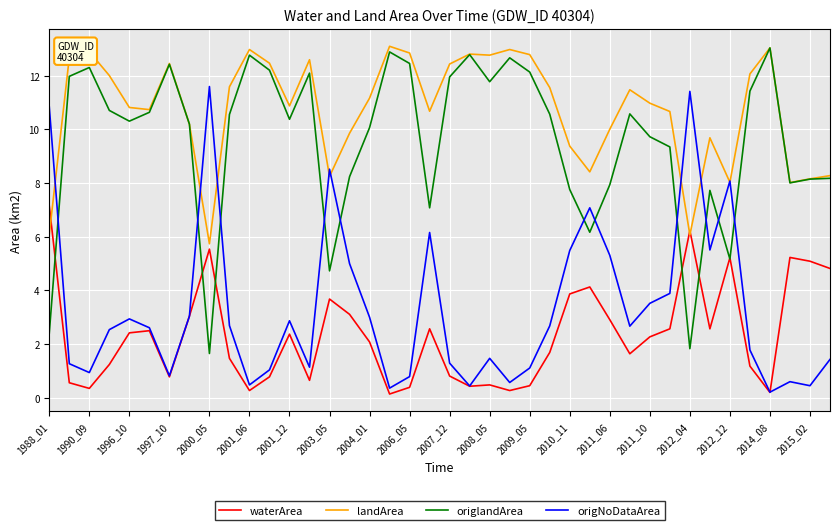

What is the highest value of the origlandArea series?

13.0